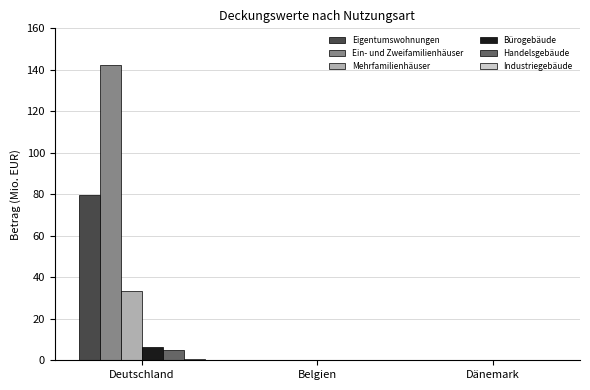

True or false: Ein- und Zweifamilienhäuser has a value of 33.3 at Deutschland.

False